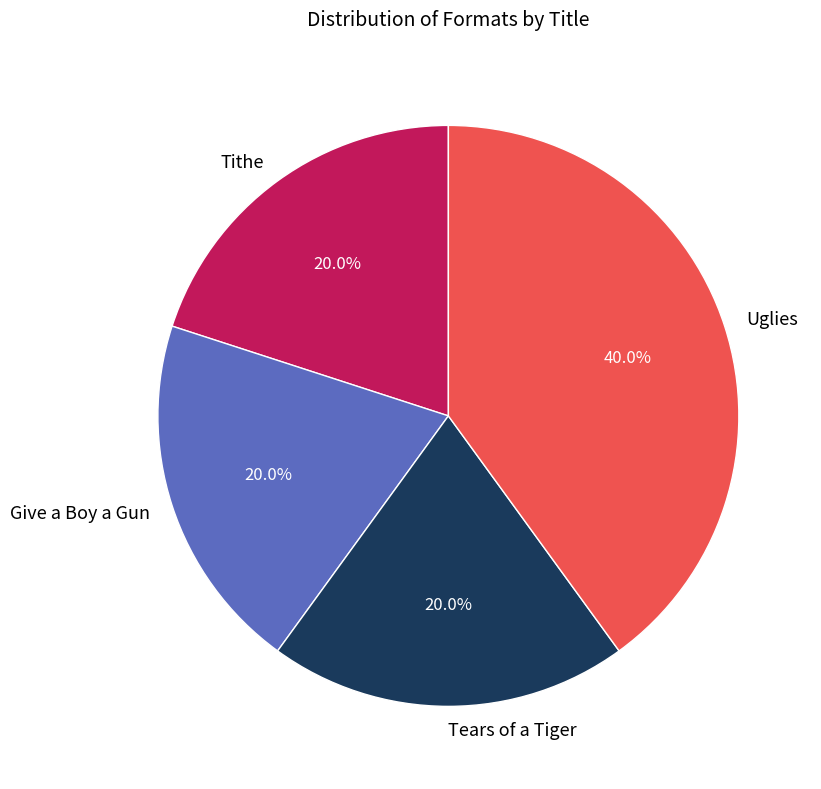

Which category has the biggest portion of the pie?

Uglies